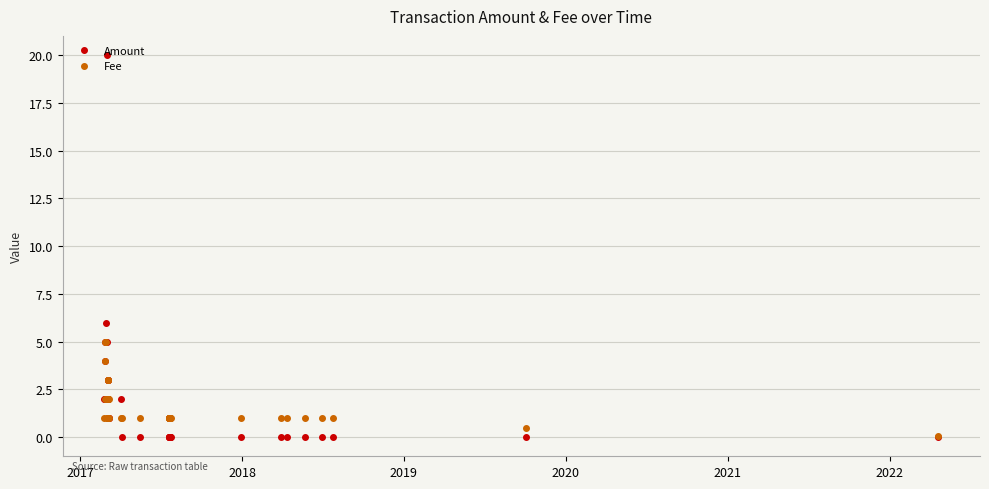

At how many categories does at least one series exceed 6?

1